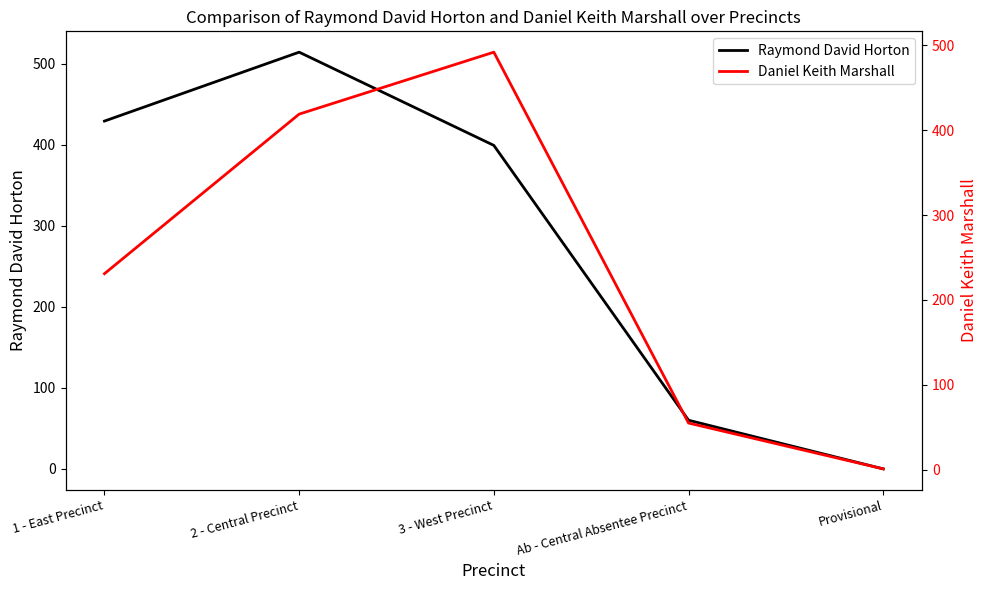

What position from the right is 2 - Central Precinct?

4